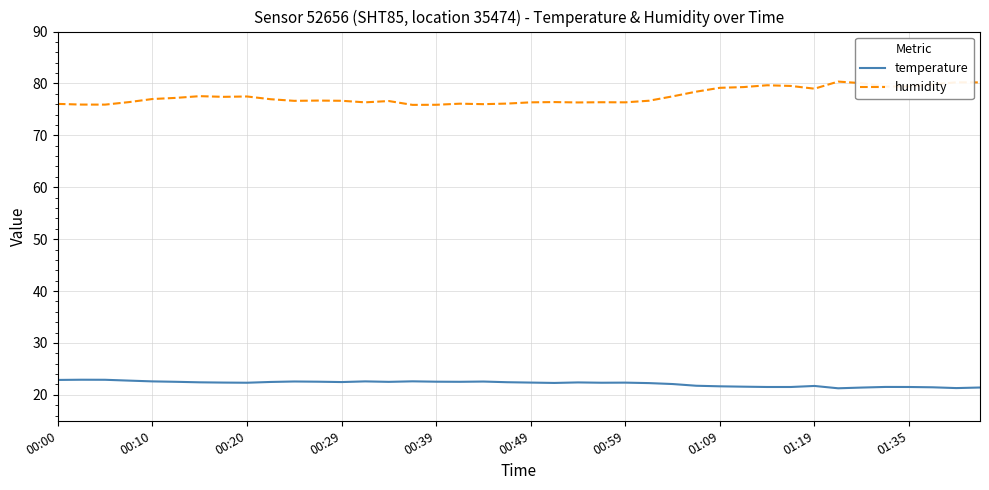

Does the chart display data point markers on the line(s)?

No